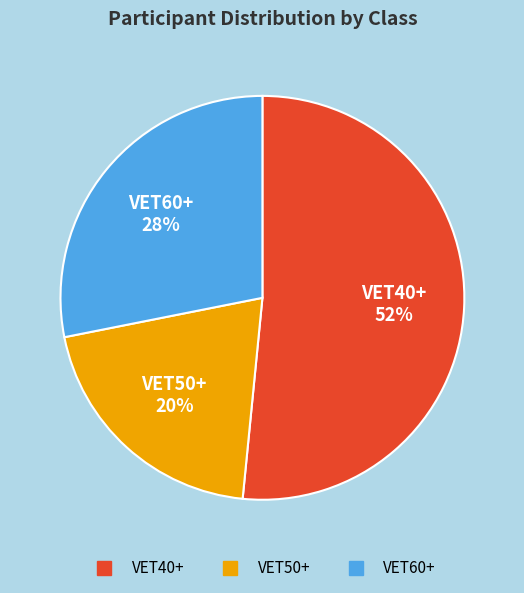

Is there a majority slice in this chart?

Yes